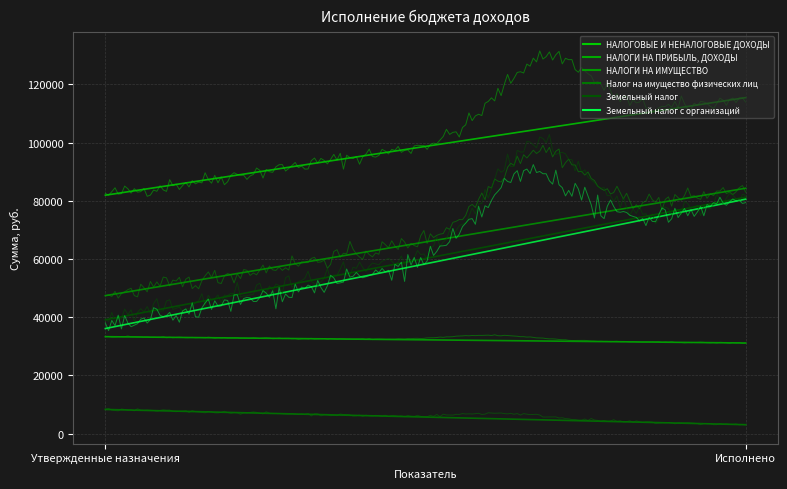

Reading left to right, transcribe all the data shown in this chart.

НАЛОГОВЫЕ И НЕНАЛОГОВЫЕ ДОХОДЫ: 81900.0	115426.9
НАЛОГИ НА ПРИБЫЛЬ, ДОХОДЫ: 33300.0	31131.4
НАЛОГИ НА ИМУЩЕСТВО: 47400.0	84295.6
Налог на имущество физических лиц: 8300.0	3068.3
Земельный налог: 39100.0	81227.3
Земельный налог с организаций: 36100.0	80545.0